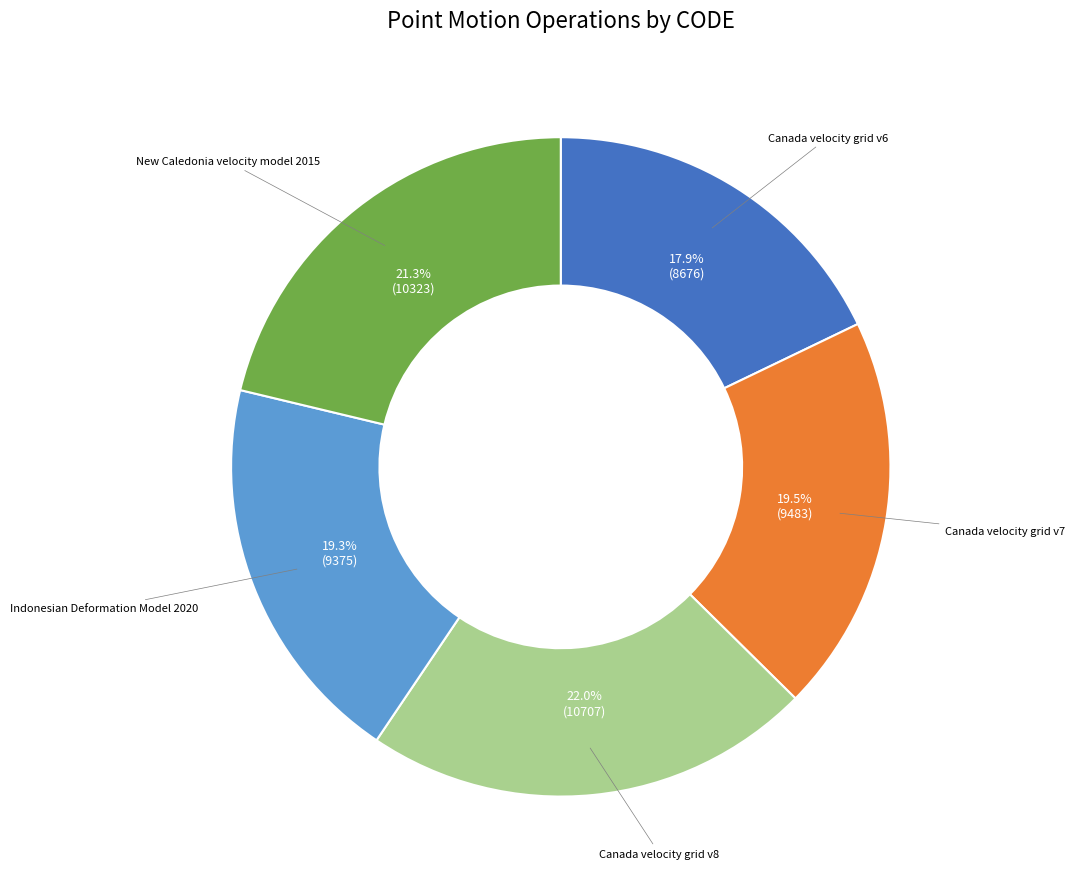

To the nearest percent, what is the difference between the Canada velocity grid v7 and Canada velocity grid v6 slice percentages?

2%